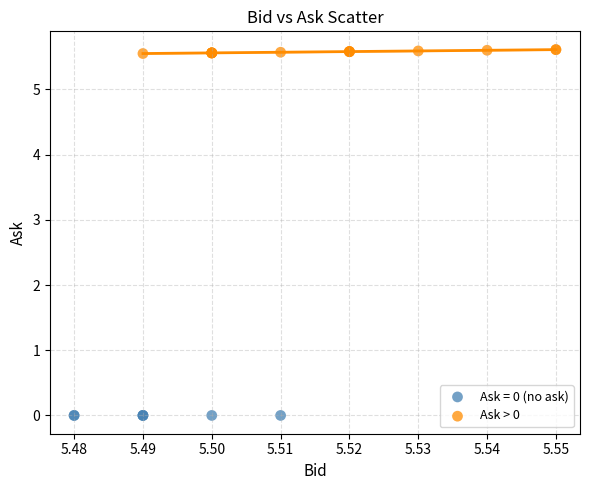

Which series reaches the minimum Y coordinate?

Ask = 0 (no ask)